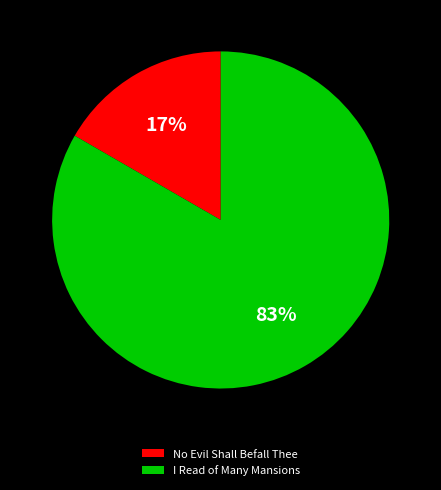

Which has a higher value, I Read of Many Mansions or No Evil Shall Befall Thee?

I Read of Many Mansions